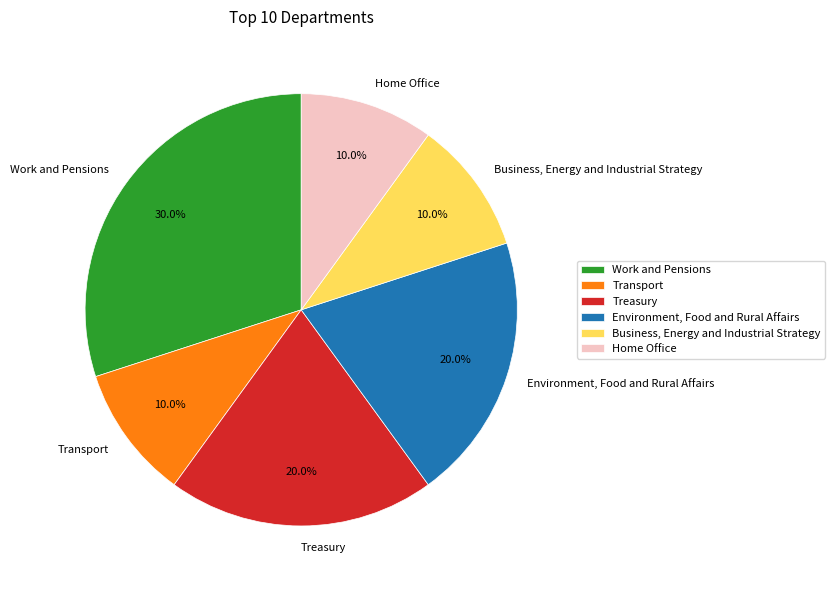

The Treasury slice represents 20% of the pie. True or false?

True